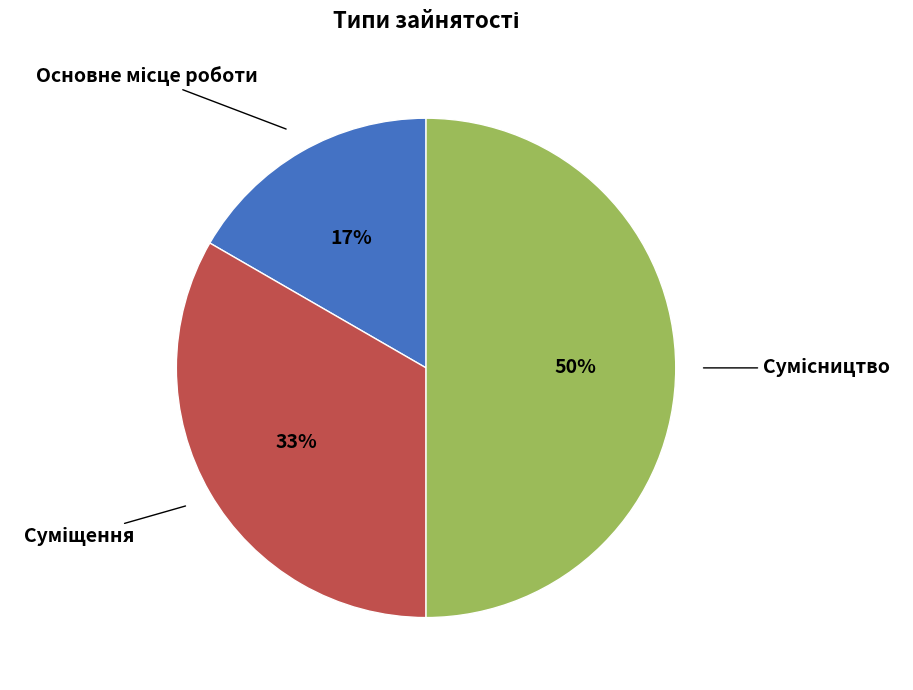

To the nearest percent, what is the difference between the largest and smallest slice percentages?

33%